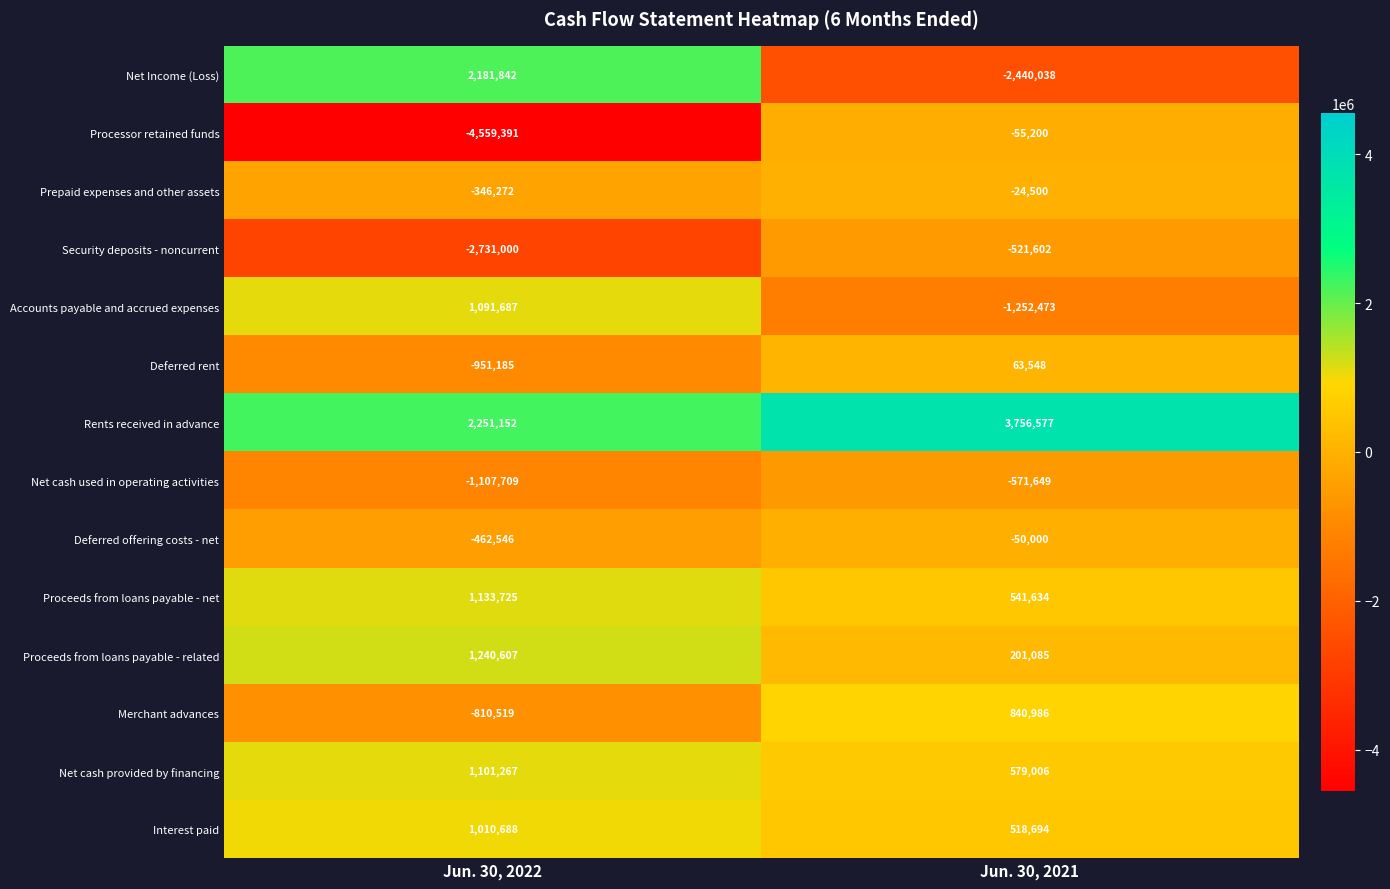

What is the smallest value displayed?

-4559391